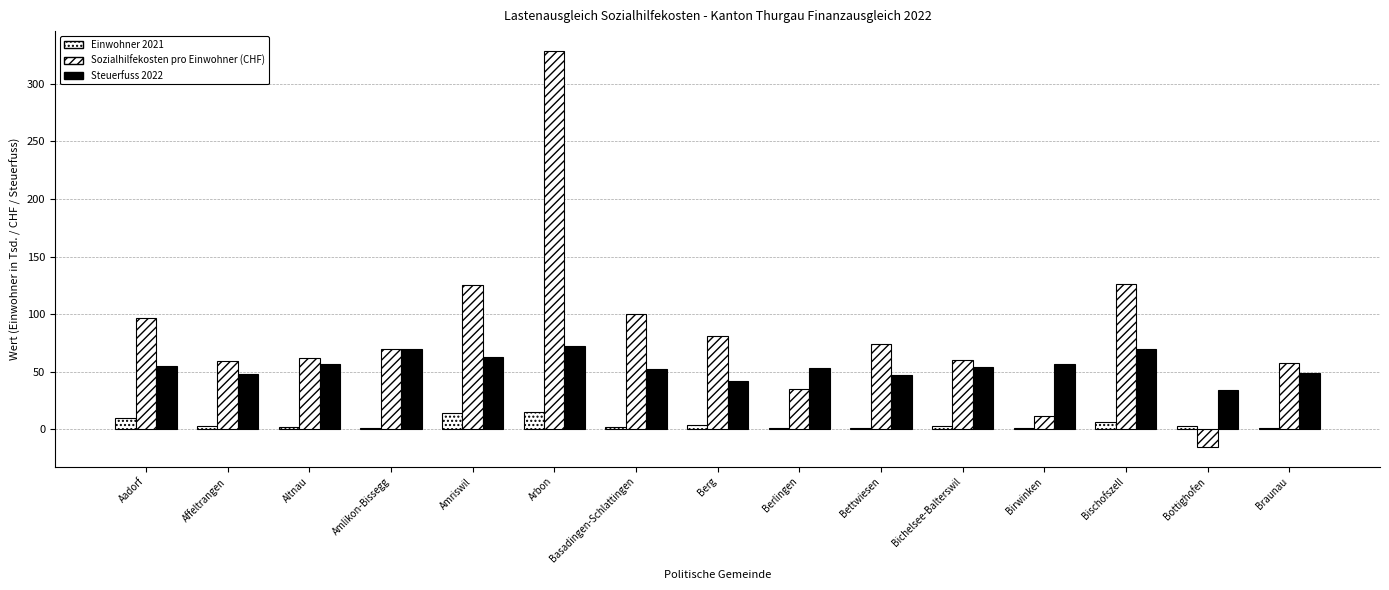

At Amlikon-Bissegg, list the series in order from smallest to largest.

Einwohner 2021, Sozialhilfekosten pro Einwohner (CHF), Steuerfuss 2022